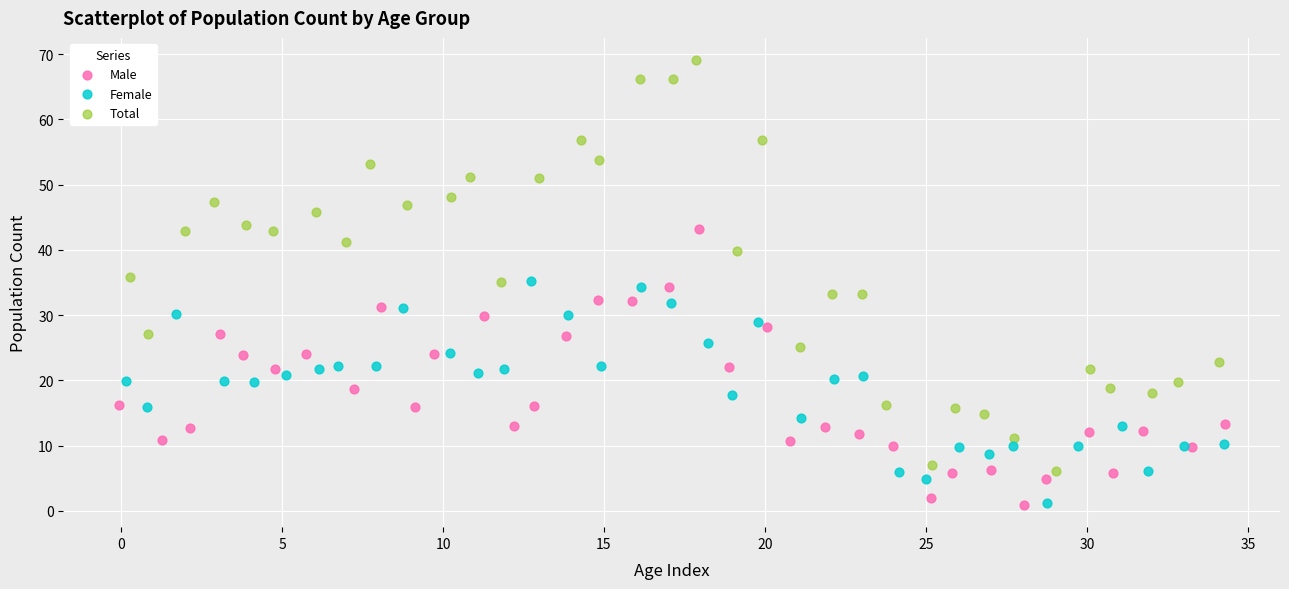

Which series reaches the maximum Y coordinate?

Total